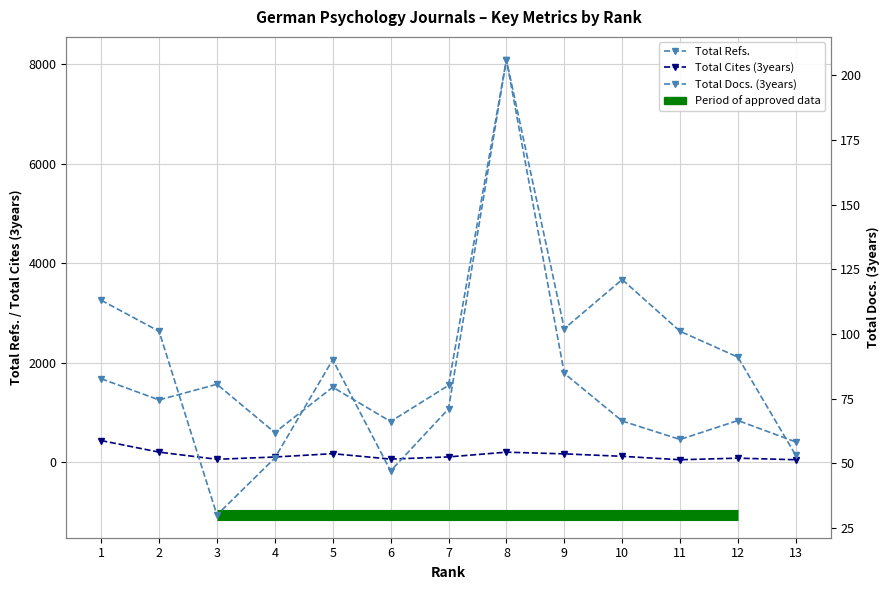

Where is the first local maximum for Total Cites (3years)?

5